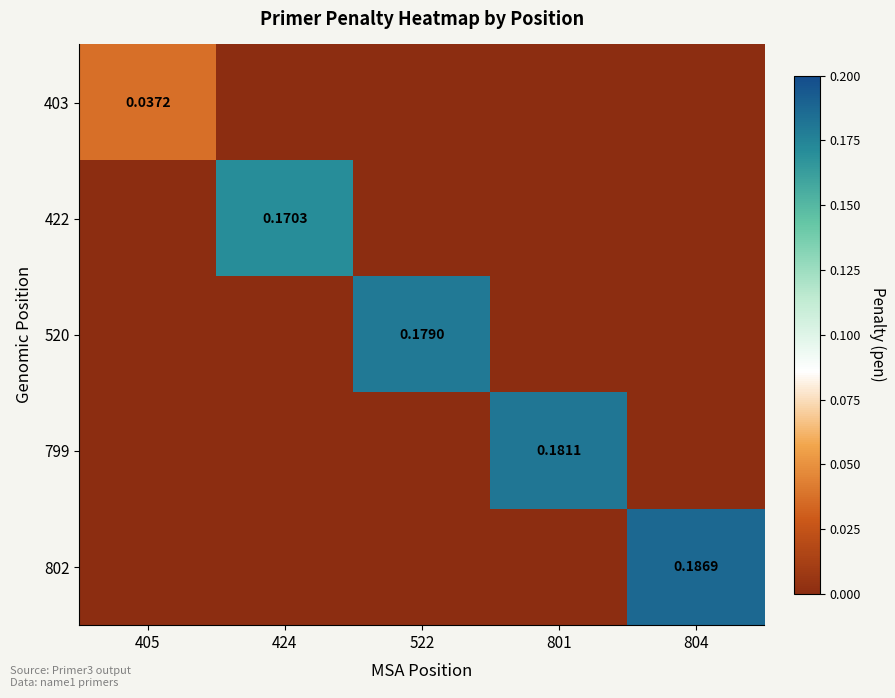

At how many categories does at least one series exceed 0?

5